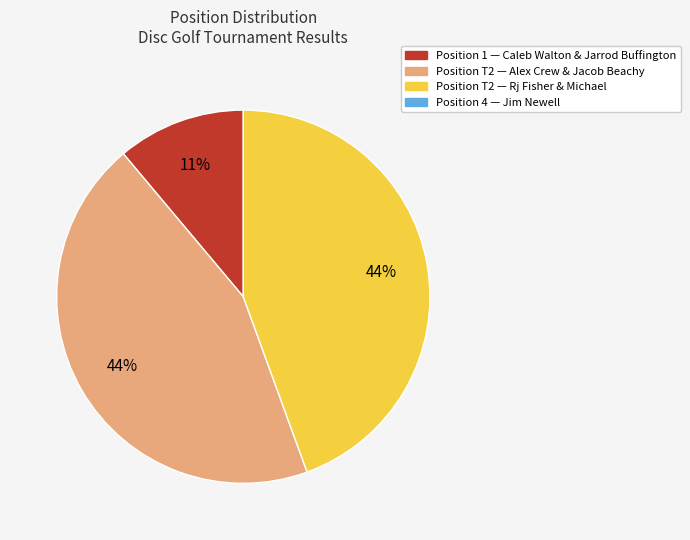

Does any single category account for the majority?

No